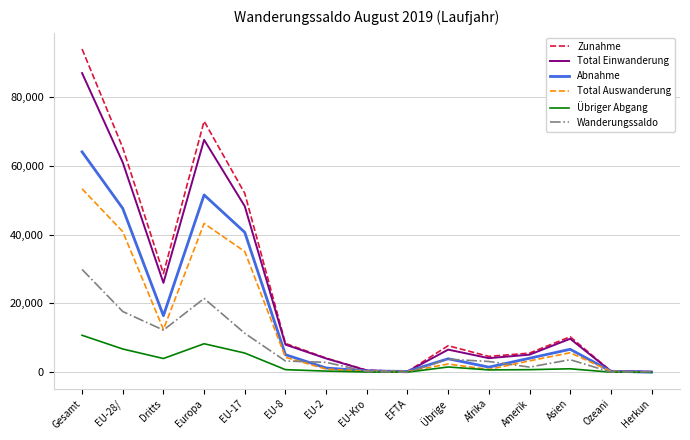

The value of Total Auswanderung at Amerik is 3311. True or false?

True